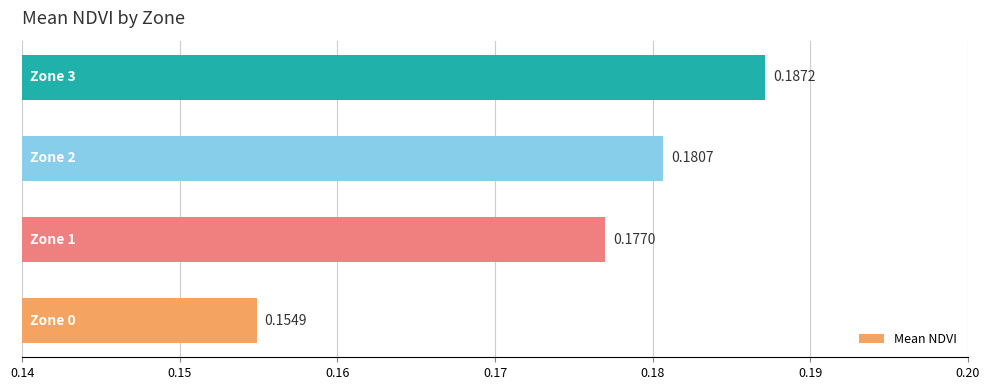

What is the sum of all values?

0.7